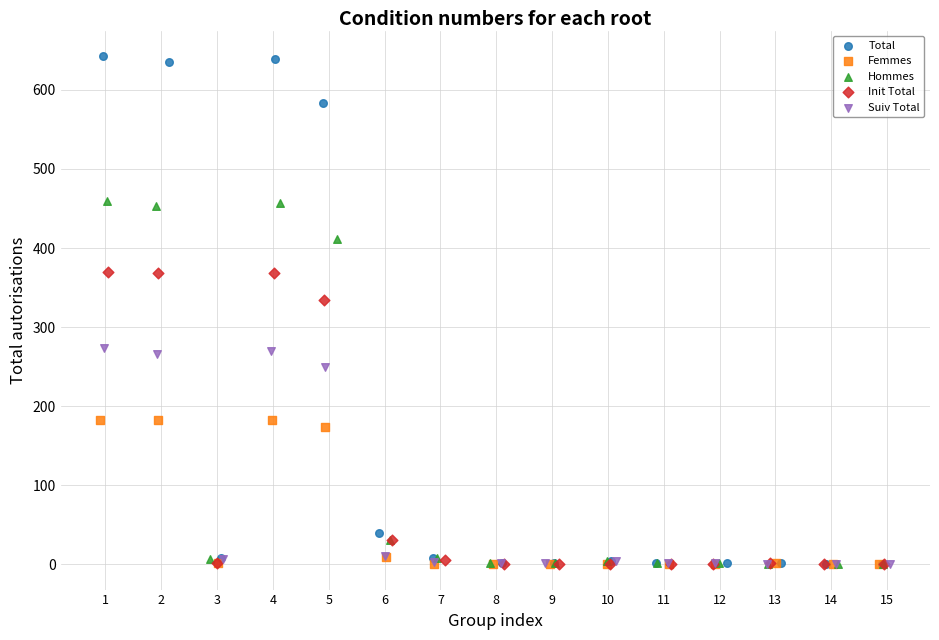

Which series has the widest spread of Y values?

Total